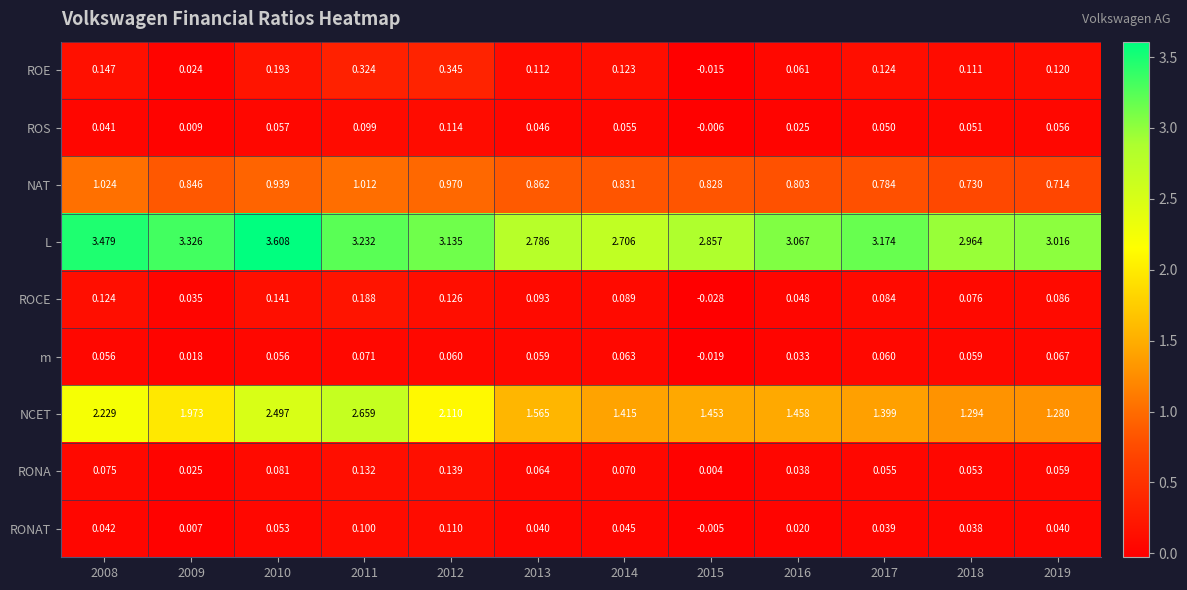

Which series changed the most between 2008 and 2018?

NCET